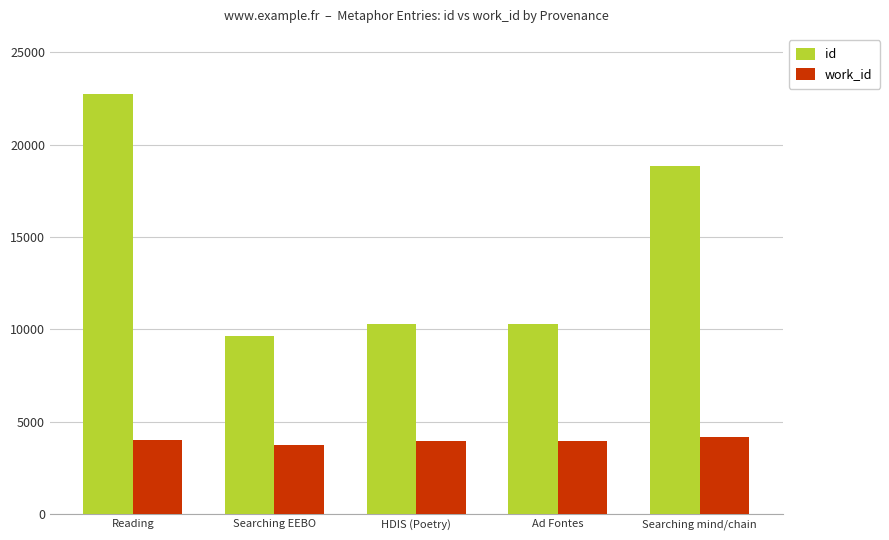

At how many categories does at least one series exceed 7493?

5